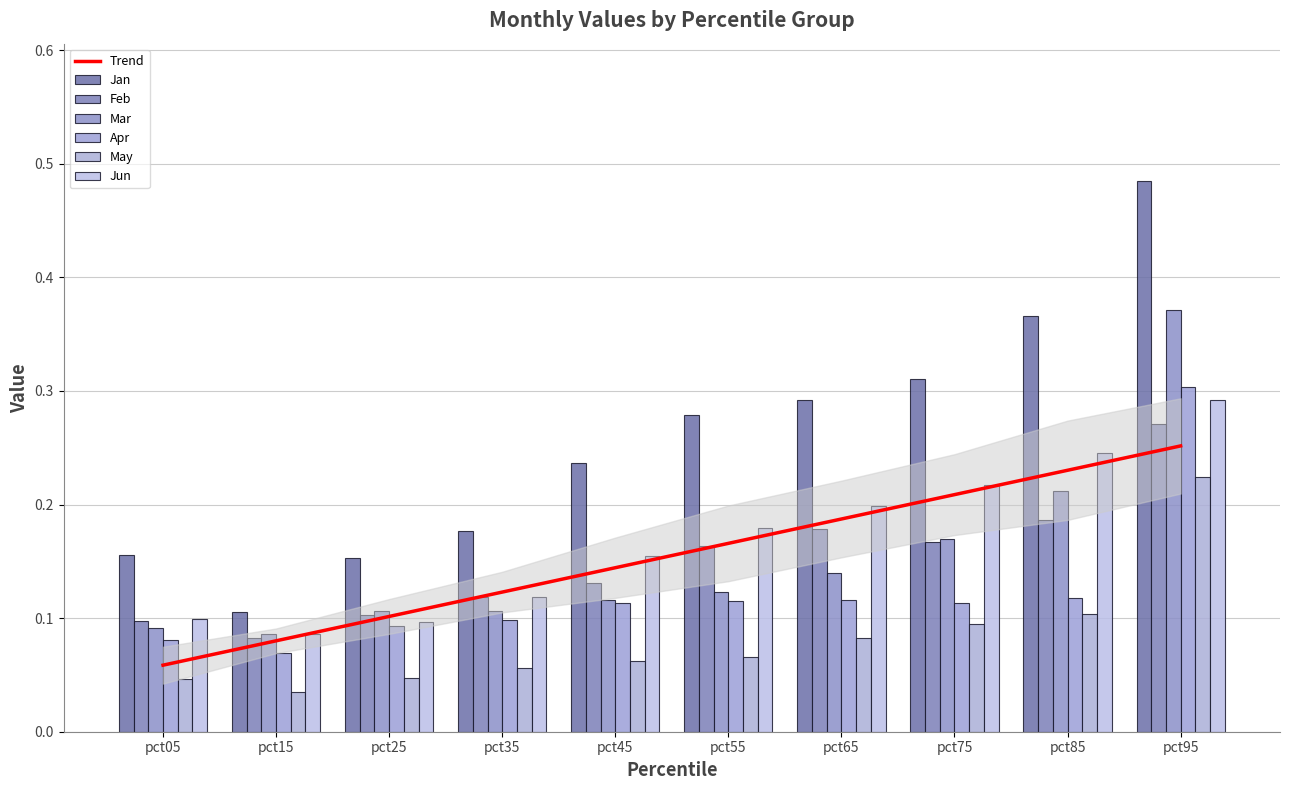

The Feb series shows 0.3 at pct85. True or false?

False